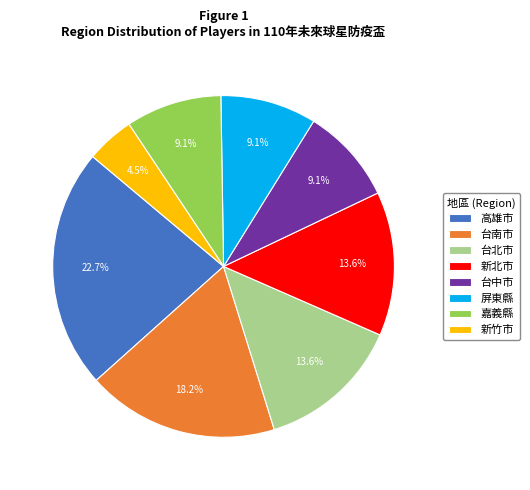

Combined, do 屏東縣 and 台中市 account for over 50%?

No